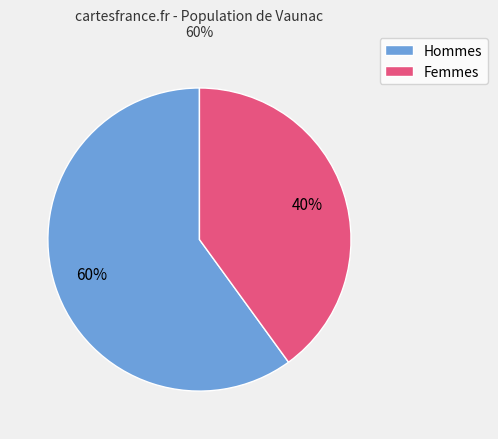

Is there any slice that represents more than half of the pie?

Yes